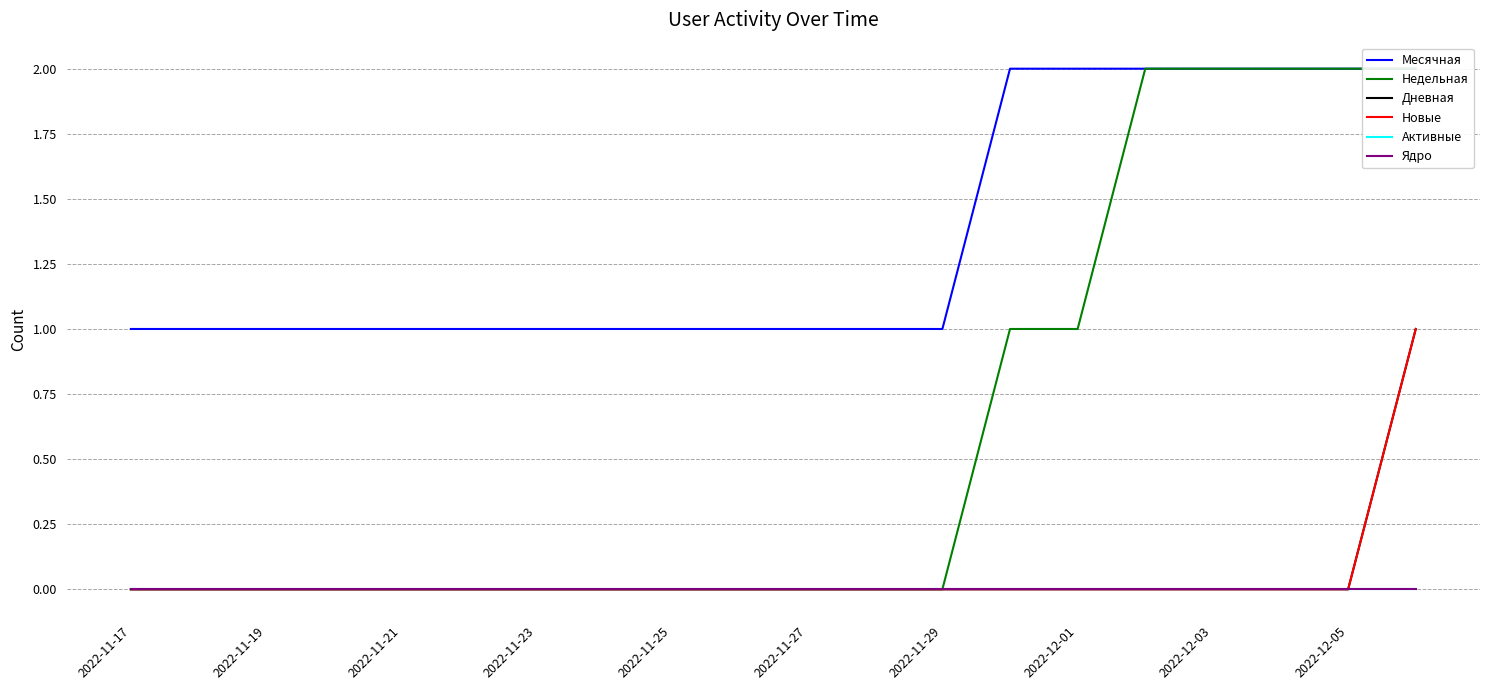

What is the approximate value of Месячная at 2022-12-01?

2